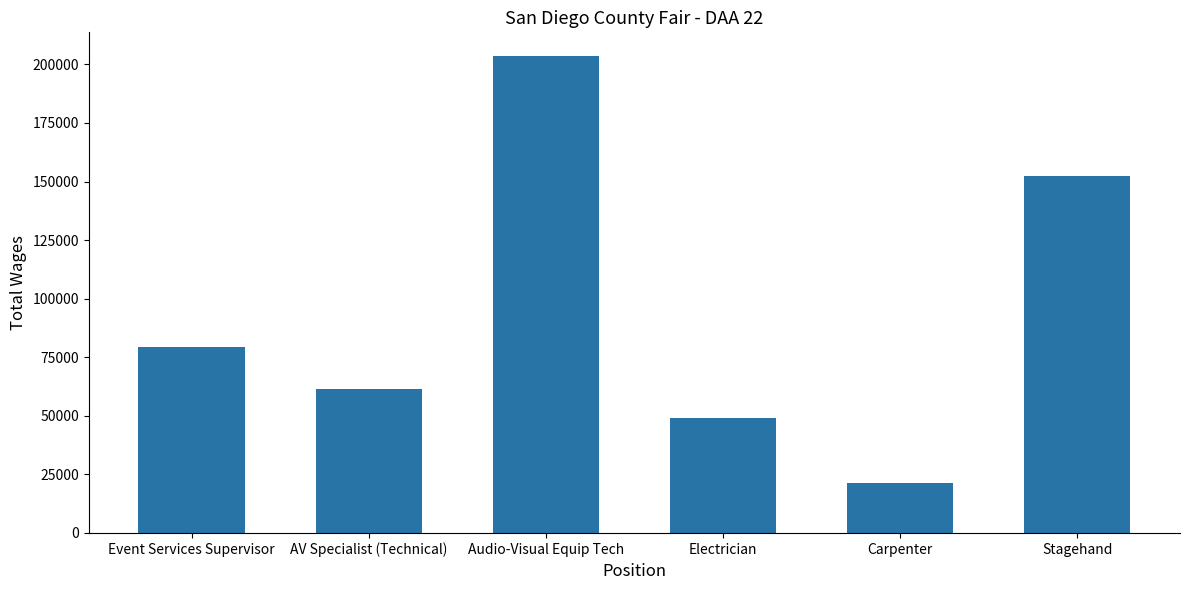

What is the label of the 4th bar from the right?

Audio-Visual Equip Tech